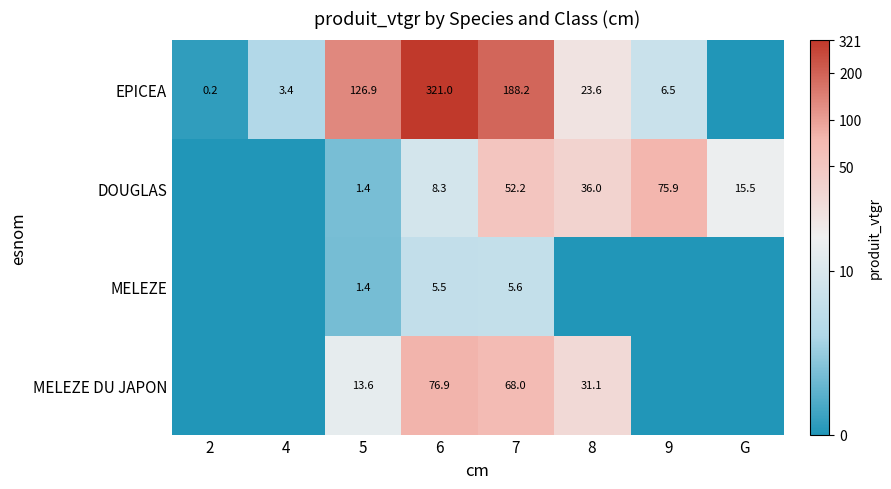

How many categories are shown in the chart?

8